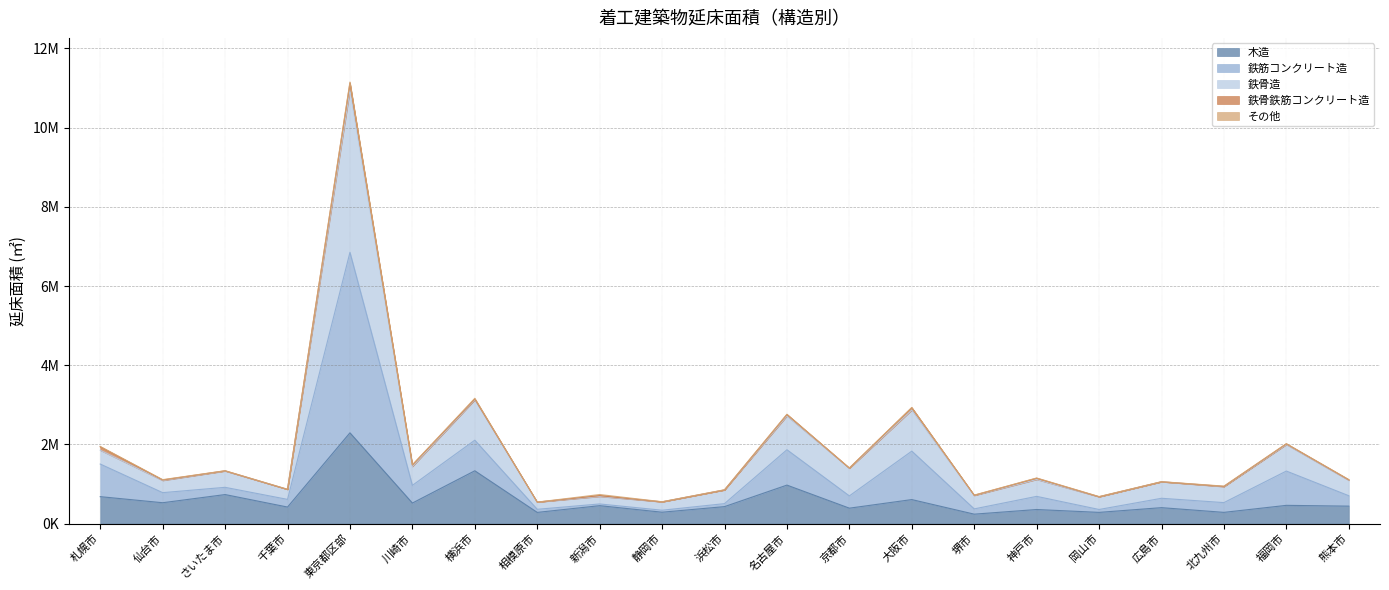

What is the label of the 14th point from the left?

大阪市